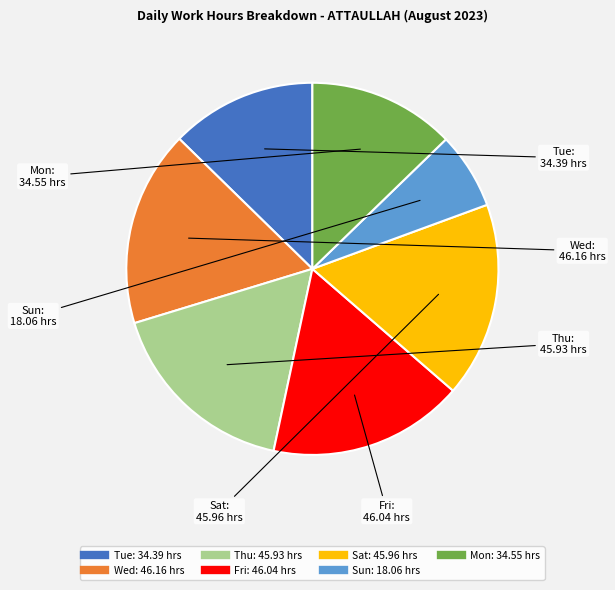

Is there any slice that represents more than half of the pie?

No